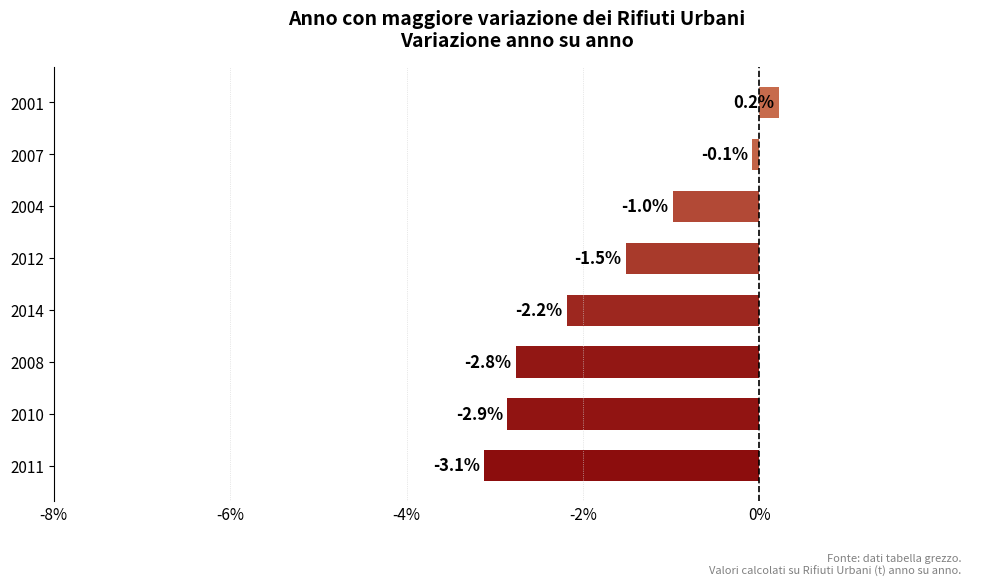

Between 2012 and 2014, which is larger?

2012